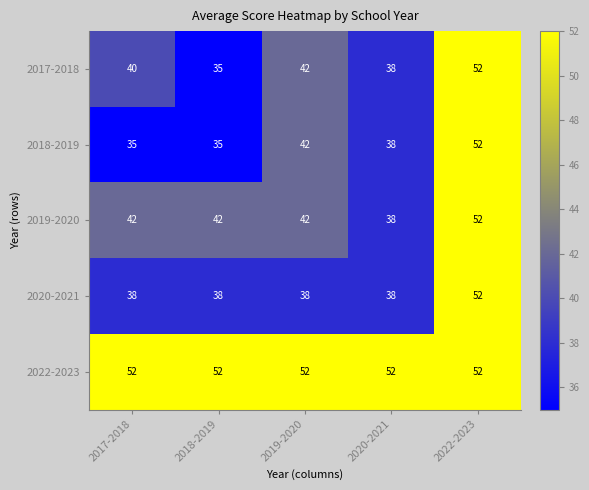

Where is 2017-2018 nearest to the value 43?

2019-2020